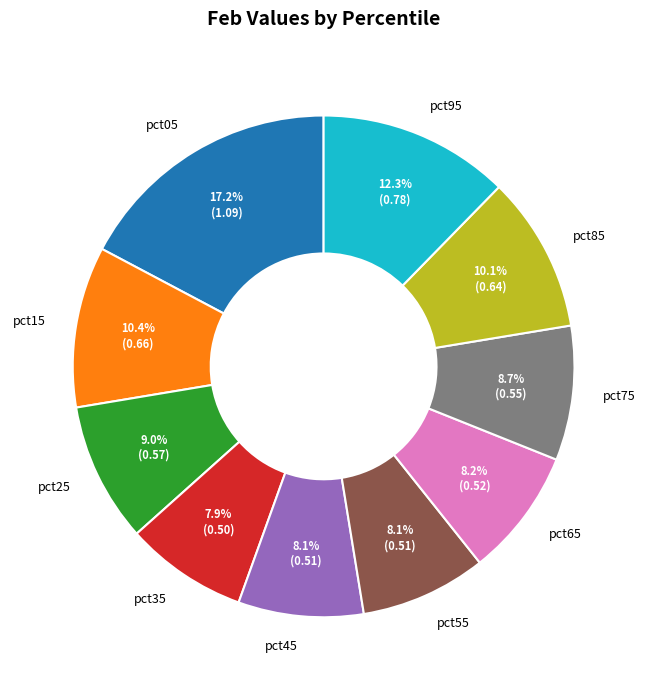

Between pct95 and pct05, which is larger?

pct05